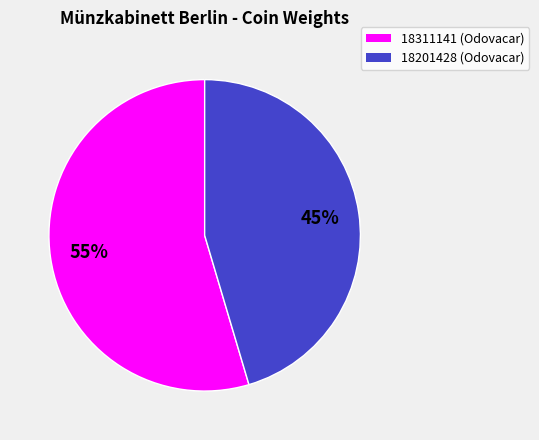

To the nearest percent, what is the combined percentage of 18201428 (Odovacar) and 18311141 (Odovacar)?

100%